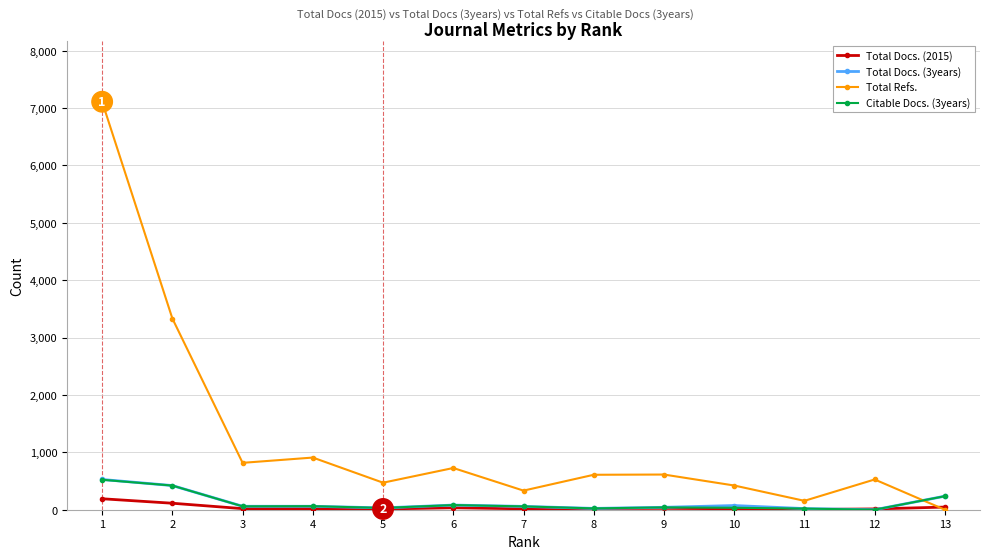

Between 2 and 6, which series saw the biggest shift?

Total Refs.